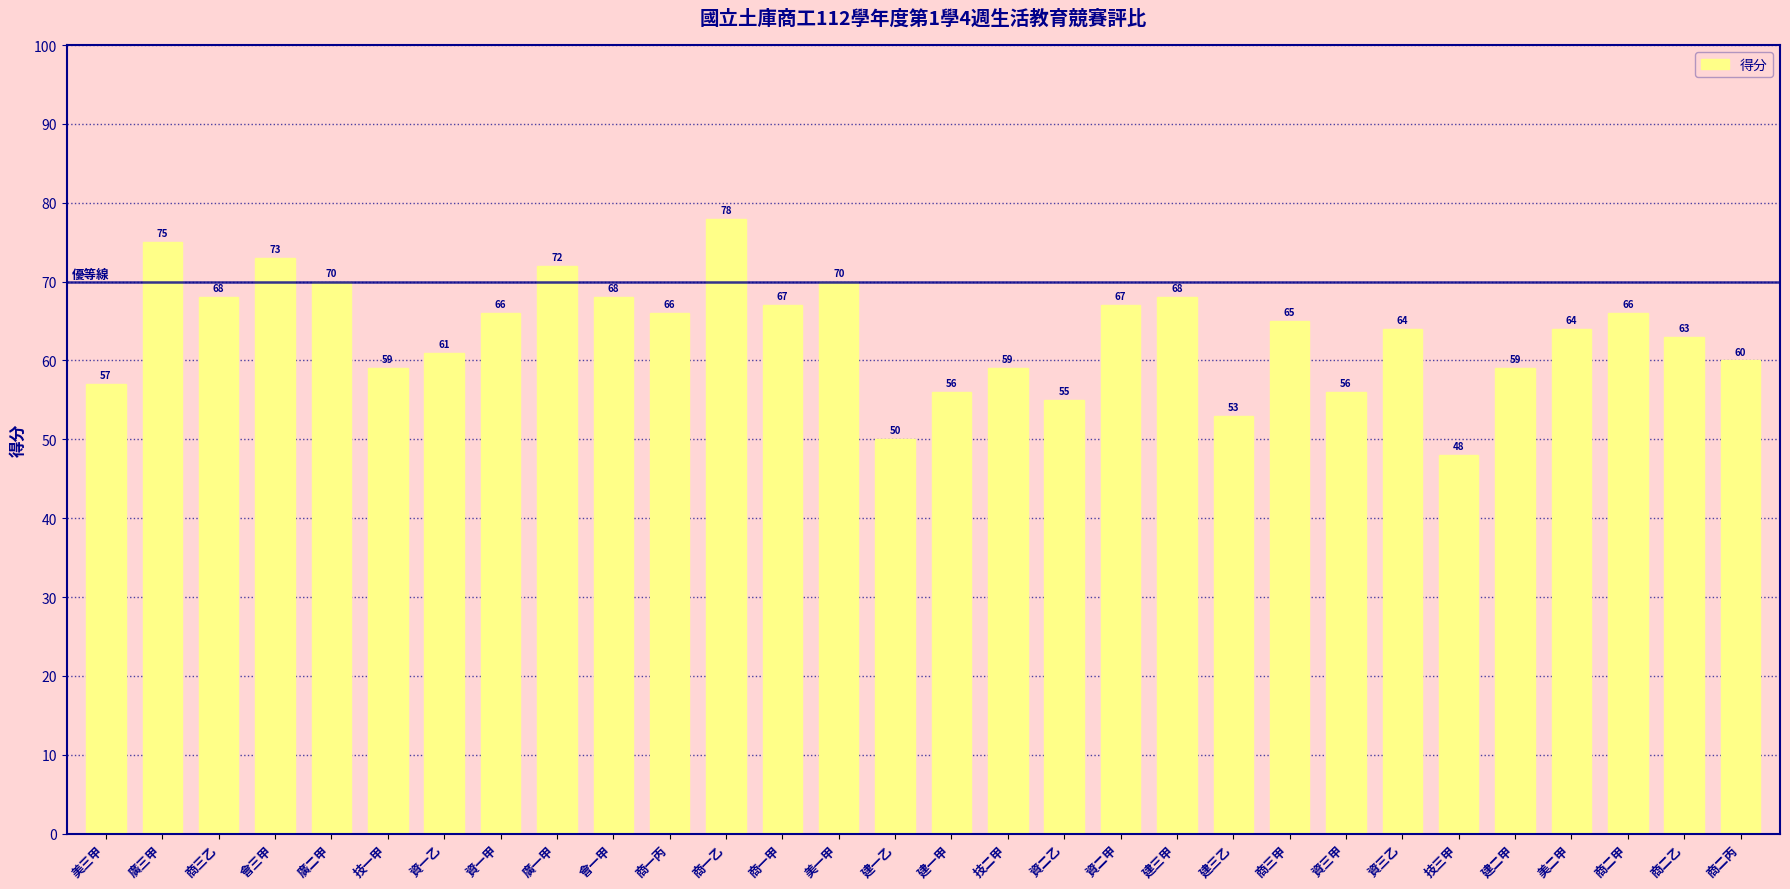

True or false: the data shows 96 at 廣一甲.

False